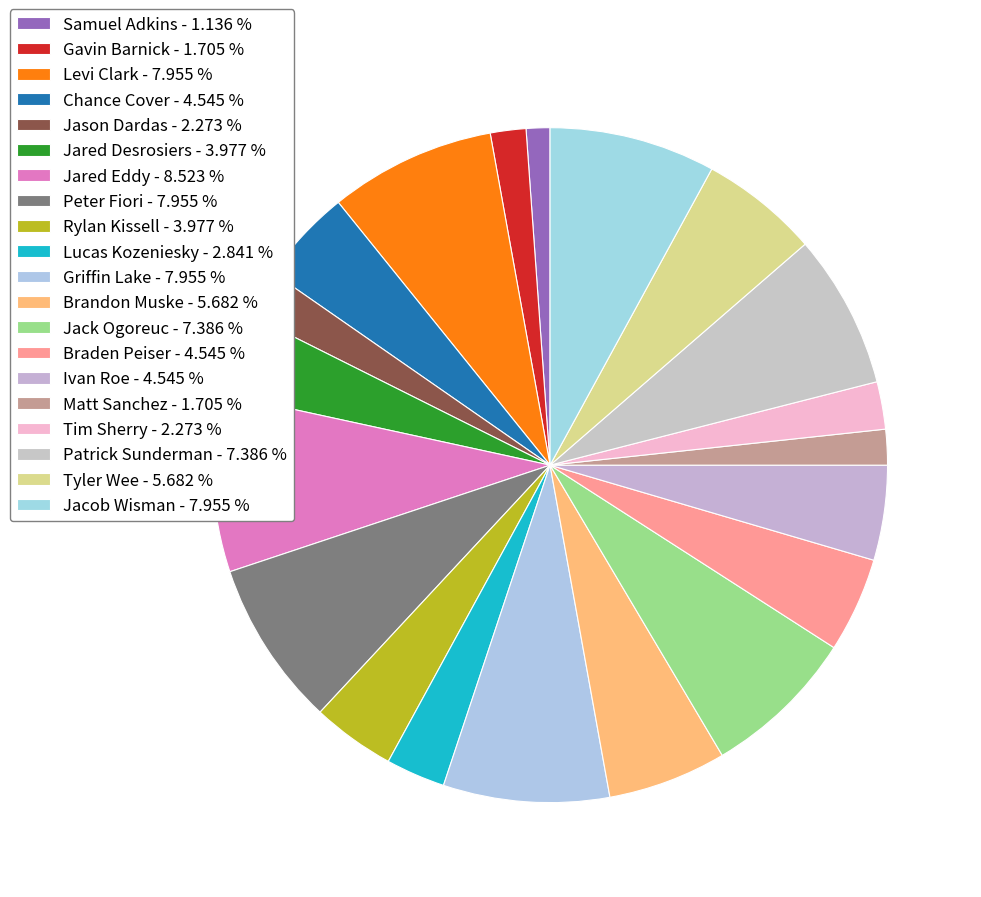

Which slice is the smallest?

Samuel Adkins